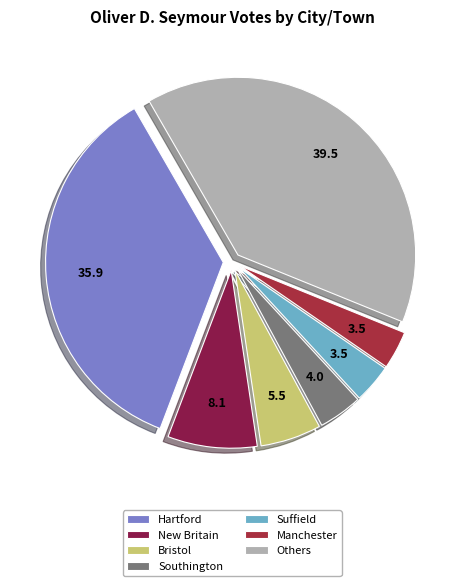

How many segments does this pie chart have?

7